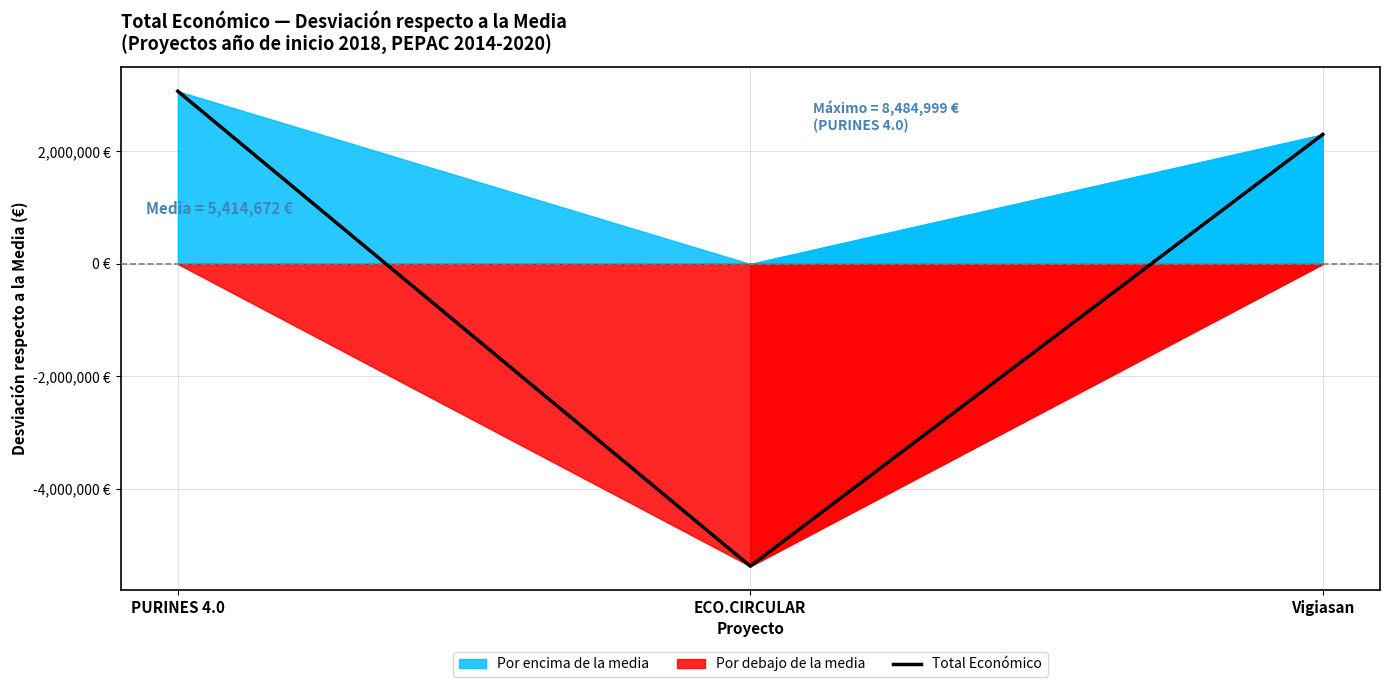

How many data points does each series have?

3